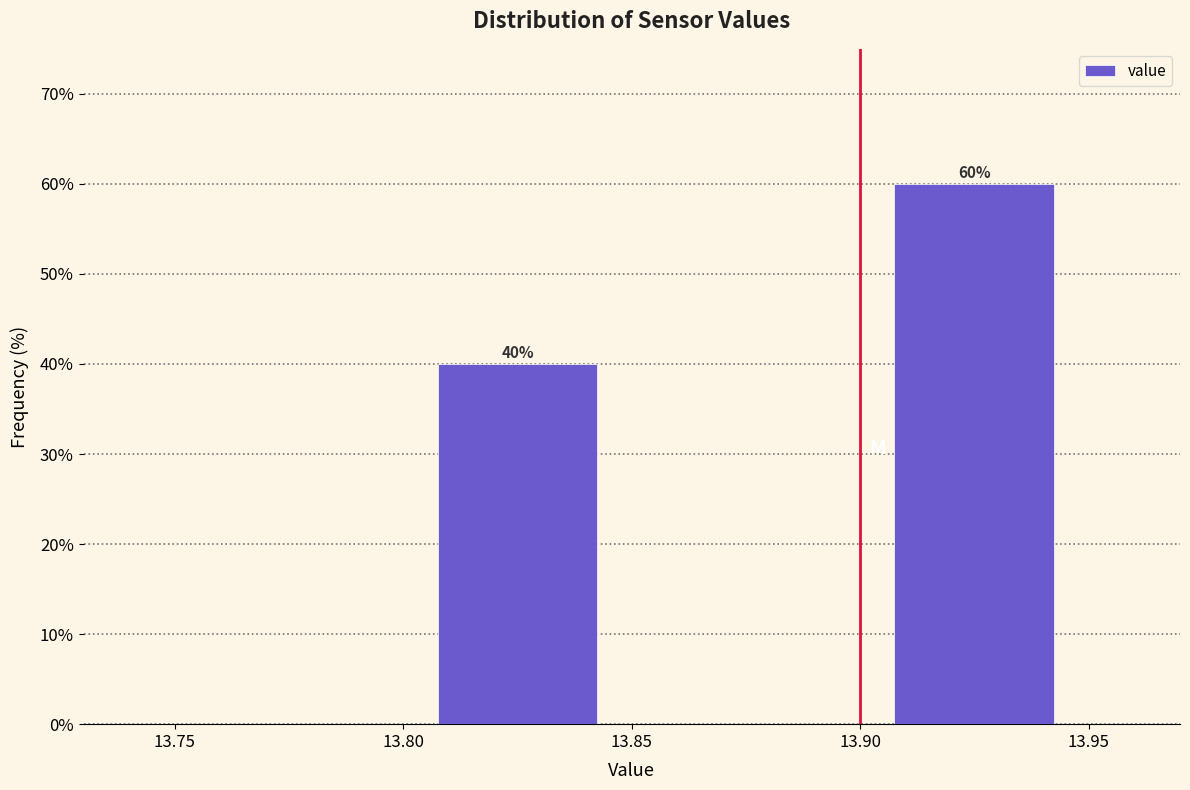

Over which range of the x-axis is the bar tallest?

13.90 to 13.95